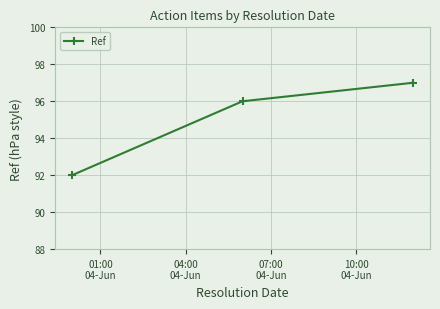

What is the average value?

95